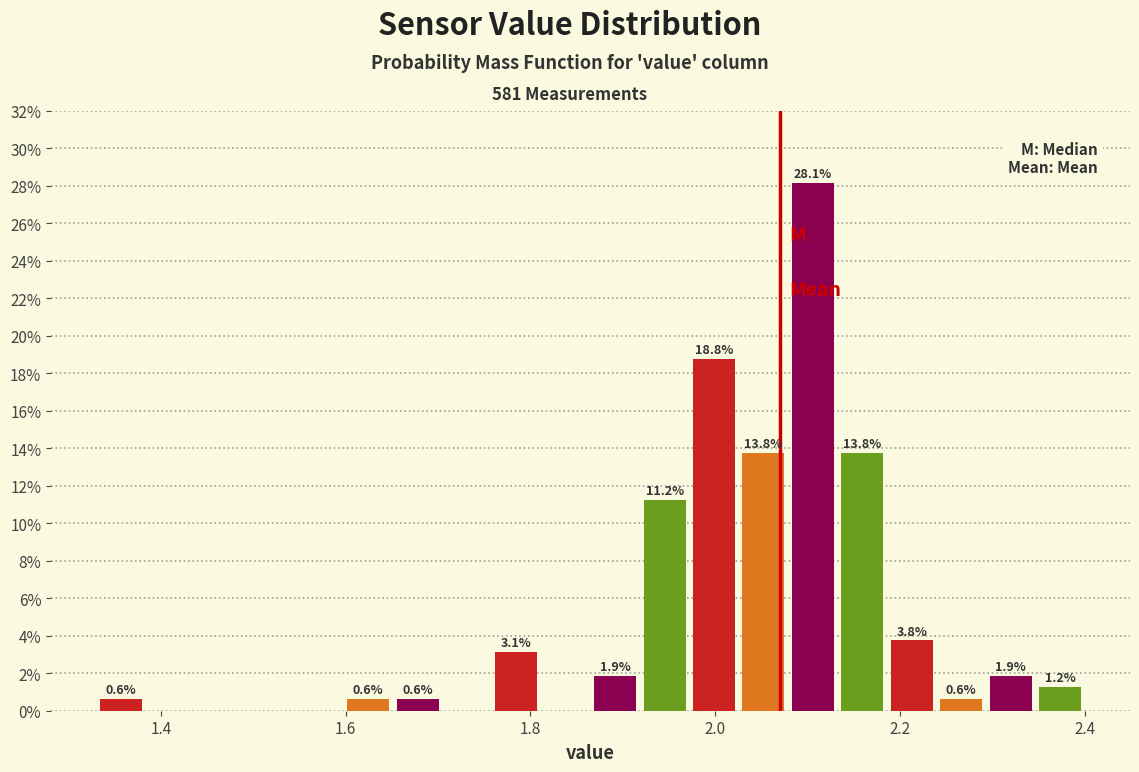

Read against the x-axis, roughly where is the centre of the tallest bar?

2.10